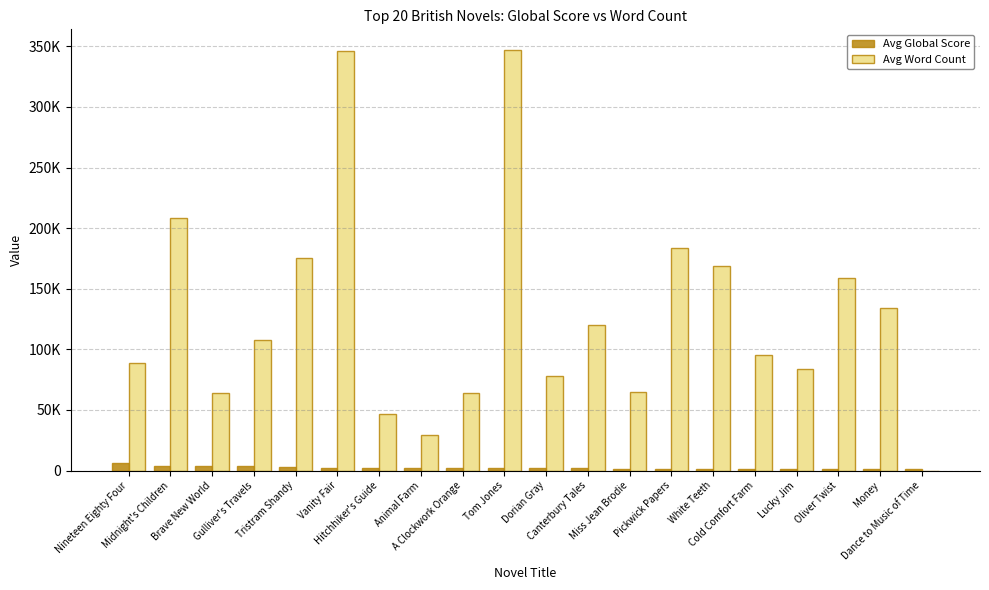

At which category does the chart reach its peak across all series?

Tom Jones